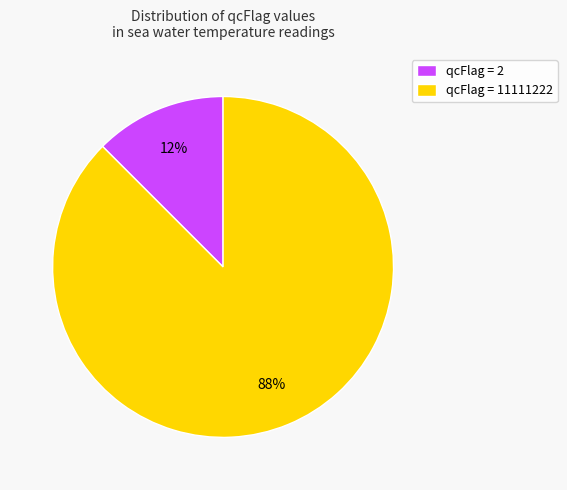

Rank the categories by value from lowest to highest.

qcFlag = 2, qcFlag = 11111222